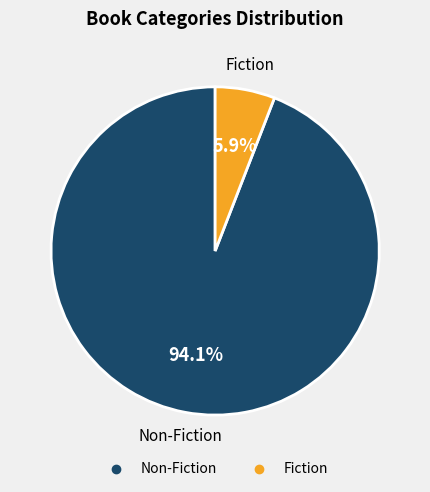

What percentage is the Non-Fiction slice, to the nearest percent?

94%